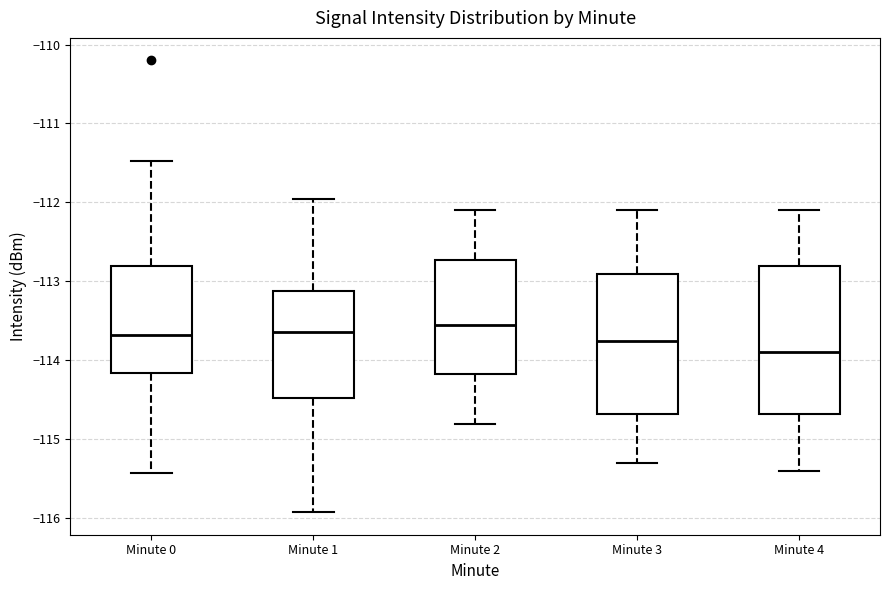

Reading left to right, transcribe this box plot: for each box, give where its median line is, the range the box spans, and where its two whiskers end, as read against the y-axis. The values are not printed on the chart, so give them approximately, as read against the axis.

Minute 0: median -113.7, box -114.2 to -112.8, whiskers -115.4 to -111.5
Minute 1: median -113.6, box -114.5 to -113.1, whiskers -115.9 to -112.0
Minute 2: median -113.5, box -114.2 to -112.7, whiskers -114.8 to -112.1
Minute 3: median -113.7, box -114.7 to -112.9, whiskers -115.3 to -112.1
Minute 4: median -113.9, box -114.7 to -112.8, whiskers -115.4 to -112.1